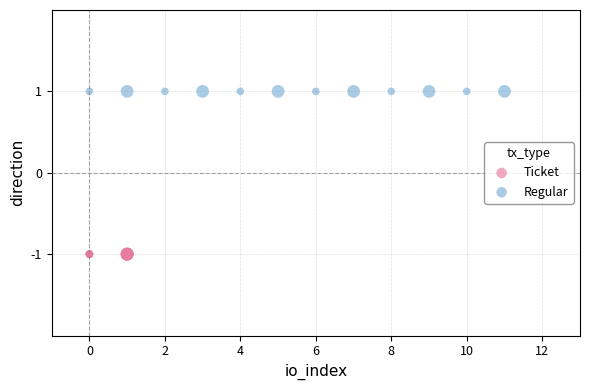

Which series contains the highest Y value?

Regular